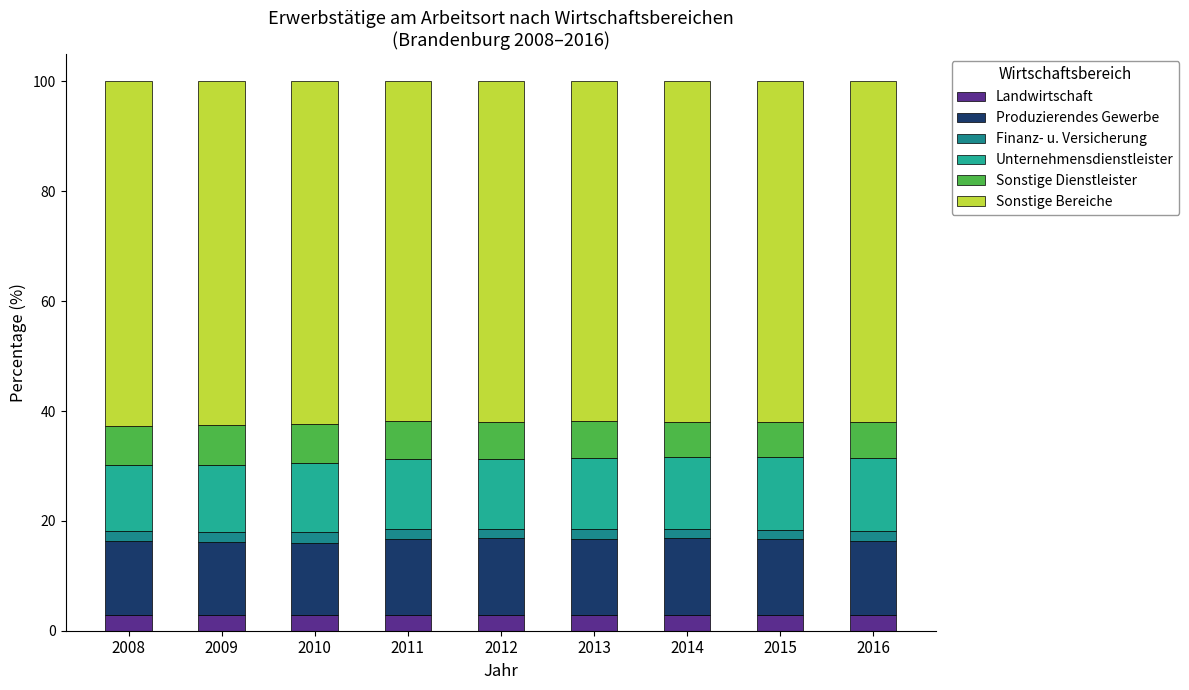

Does the chart contain stacked bars?

Yes